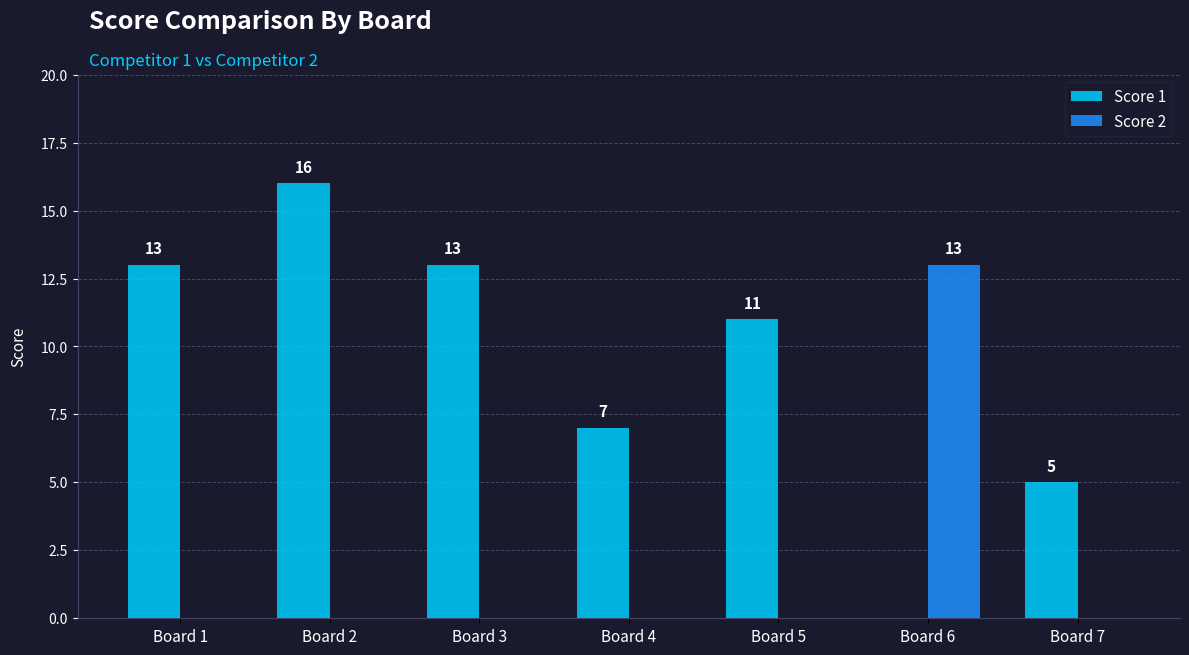

Is it true that Score 2 equals 4 at Board 4?

False